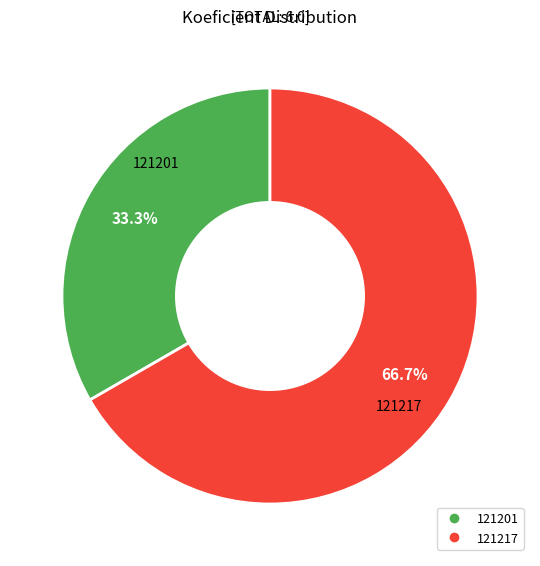

What is the total percentage of 121217 and 121201?

100.0%